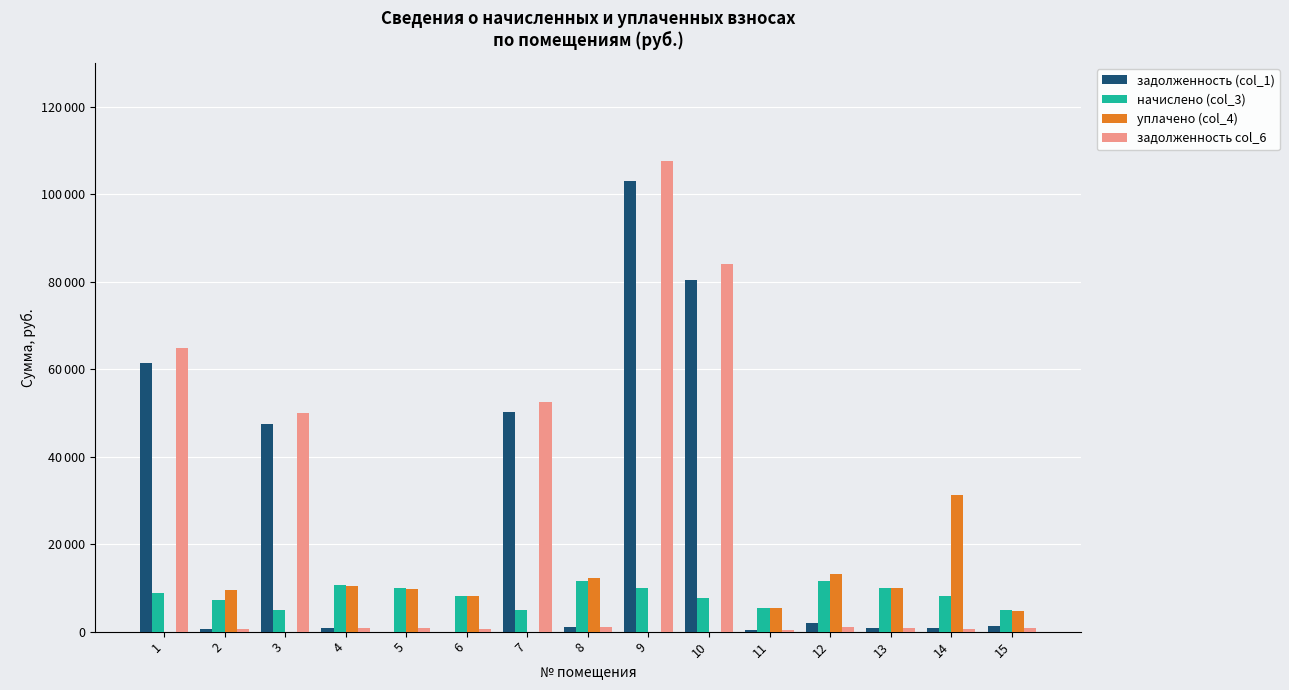

Are the bars grouped side by side (vs. stacked)?

Yes